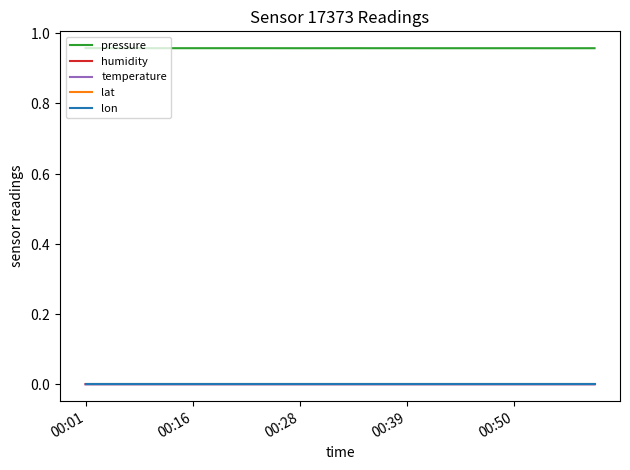

Does the chart have visible grid lines?

No